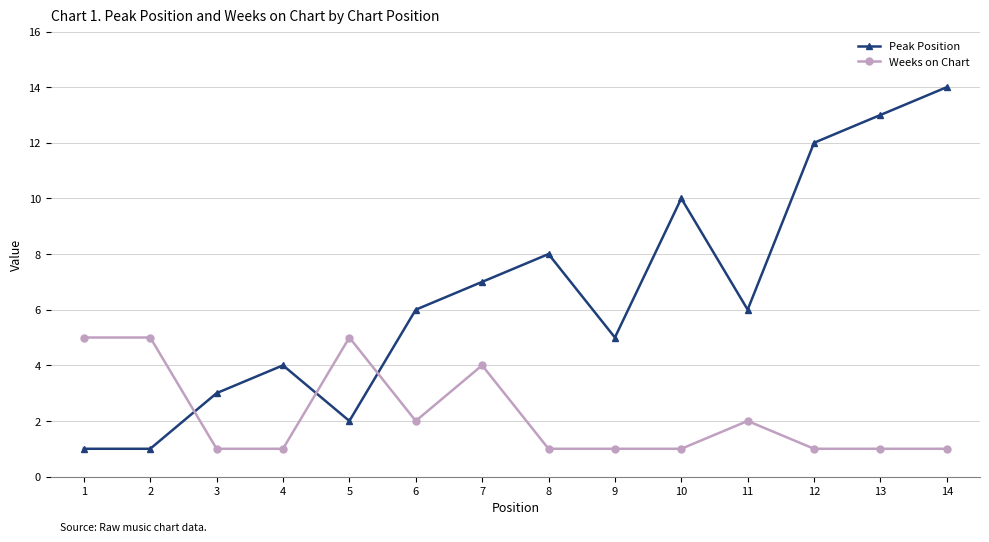

What is the value of the Weeks on Chart point at the 1st from the left?

5